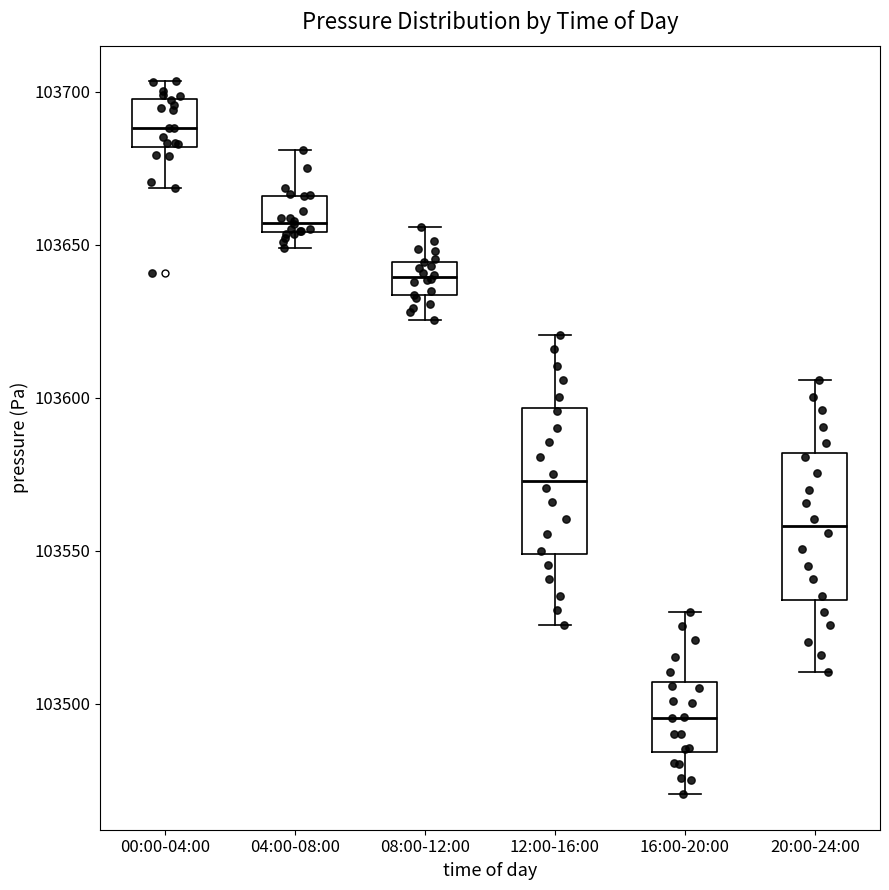

Reading left to right, transcribe this box plot: for each box, give where its median line is, the range the box spans, and where its two whiskers end, as read against the y-axis. The values are not printed on the chart, so give them approximately, as read against the axis.

00:00-04:00: median 103690, box 103680 to 103700, whiskers 103670 to 103705
04:00-08:00: median 103655 (just above the box's lower edge), box 103655 to 103665, whiskers 103650 to 103680
08:00-12:00: median 103640, box 103635 to 103645, whiskers 103625 to 103655
12:00-16:00: median 103575, box 103550 to 103595, whiskers 103525 to 103620
16:00-20:00: median 103495, box 103485 to 103505, whiskers 103470 to 103530
20:00-24:00: median 103560, box 103535 to 103580, whiskers 103510 to 103605